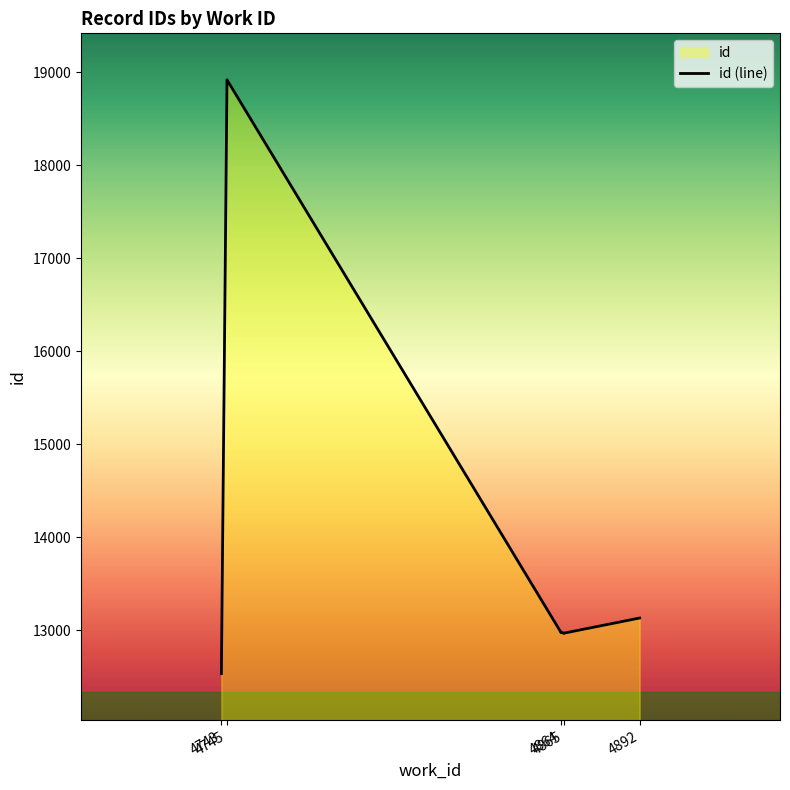

Reading left to right, extract all data points from this chart.

12530	12531	18919	18920	12973	12975	12977	12964	12966	13129